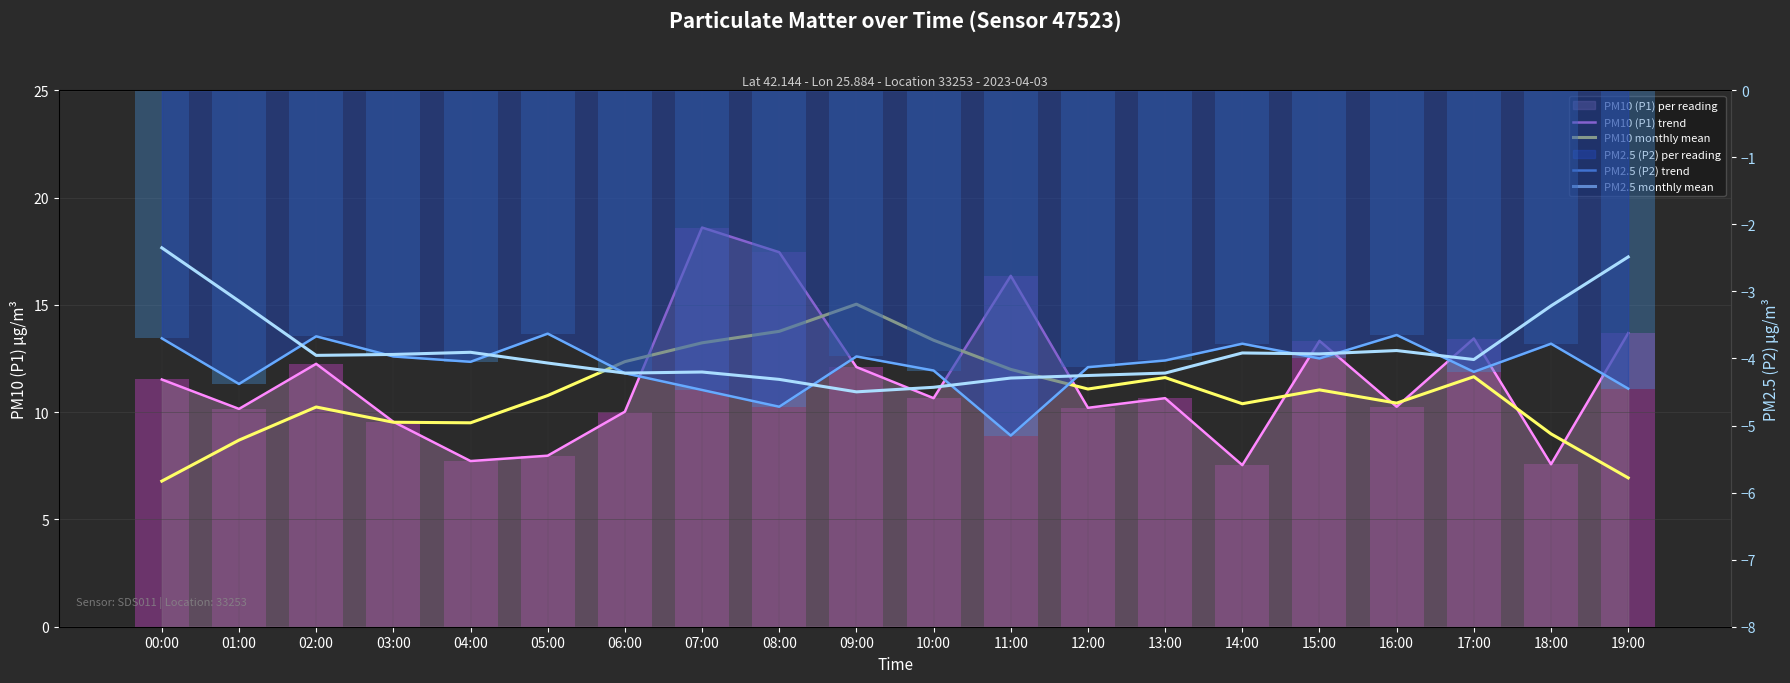

What is the average value of the PM2.5 monthly mean series?

-3.9